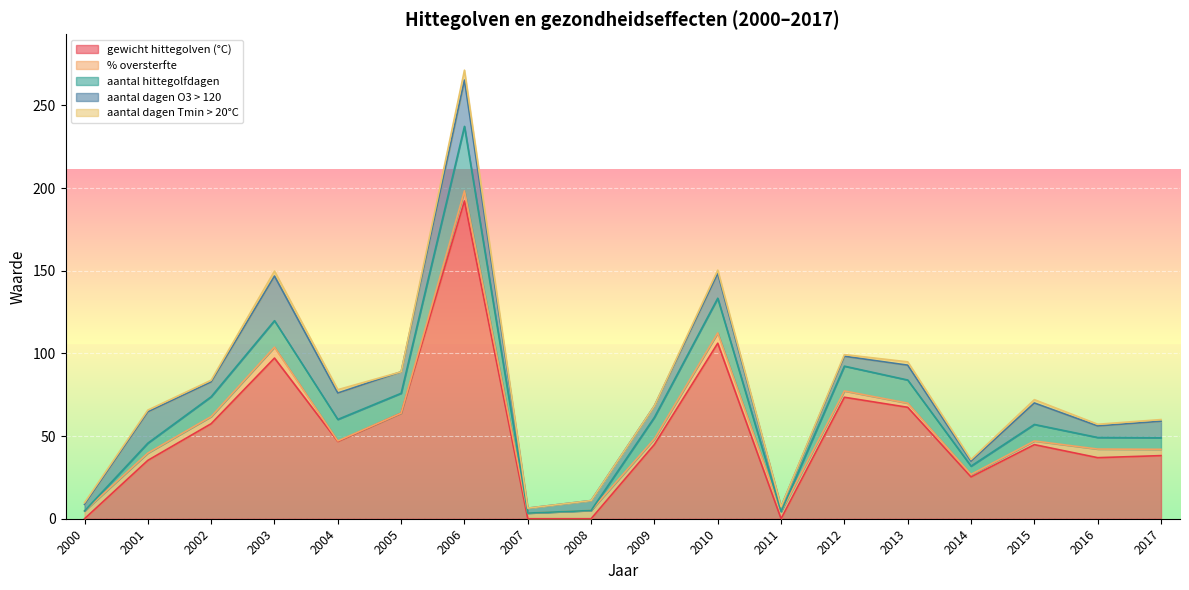

Reading left to right, extract all data points from this chart.

gewicht hittegolven (°C): 0.0	35.3	57.5	97.2	46.8	63.9	192.2	0.0	0.0	44.9	106.2	0.0	73.5	67.4	25.3	44.8	36.9	38.2
% oversterfte: 4.7	4.4	4.3	6.6	0.3	0.0	6.1	3.4	5.0	3.4	6.2	4.3	3.8	2.5	1.5	2.2	5.2	3.8
aantal hittegolfdagen: 0.0	6.0	12.0	16.0	13.0	12.0	39.0	0.0	0.0	13.0	21.0	0.0	15.0	14.0	5.0	10.0	7.0	7.0
aantal dagen O3 > 120: 4.0	19.0	9.0	27.0	16.0	13.0	28.0	3.0	6.0	7.0	15.0	3.0	6.0	9.0	3.0	13.0	7.0	10.0
aantal dagen Tmin > 20°C: 1.0	1.0	1.0	3.0	2.0	0.0	6.0	0.0	0.0	0.0	2.0	0.0	1.0	2.0	1.0	2.0	1.0	1.0